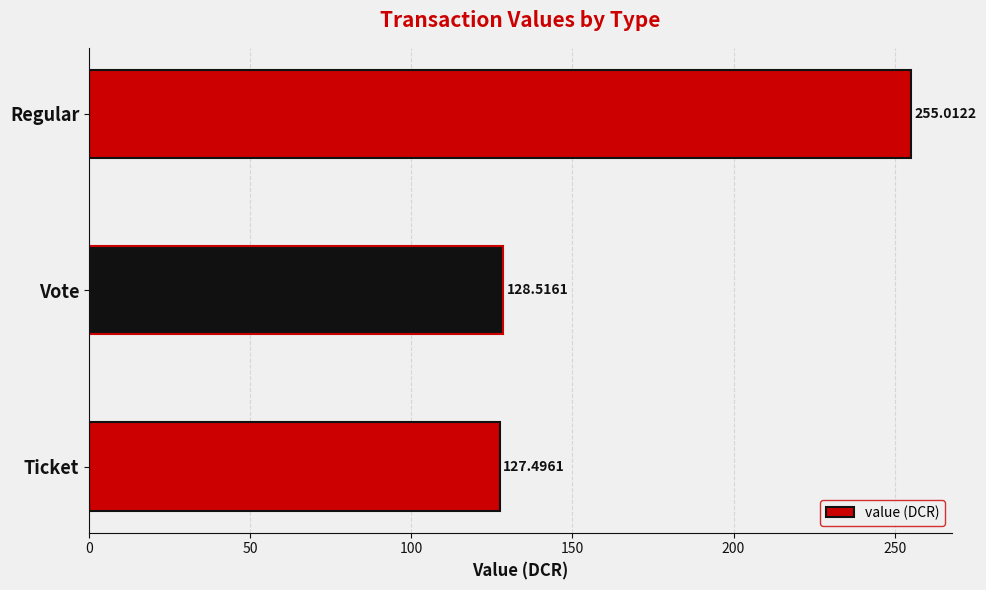

What is the minimum value shown in the chart?

127.5